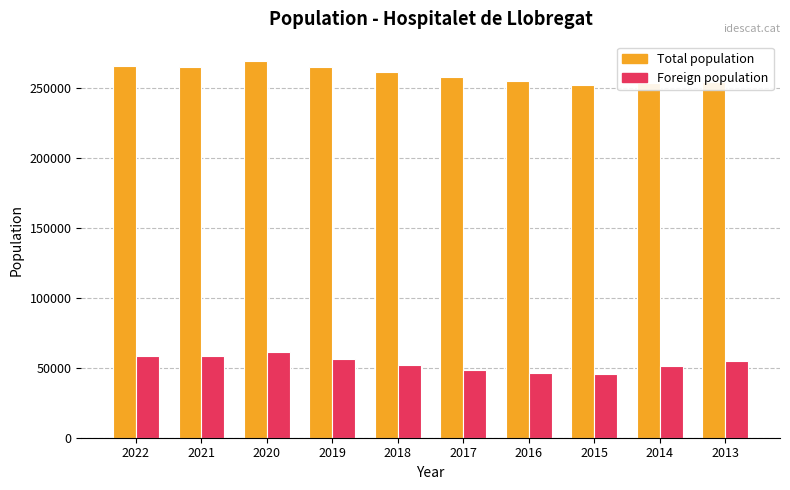

The value of Foreign population at 2020 is 61348. True or false?

True